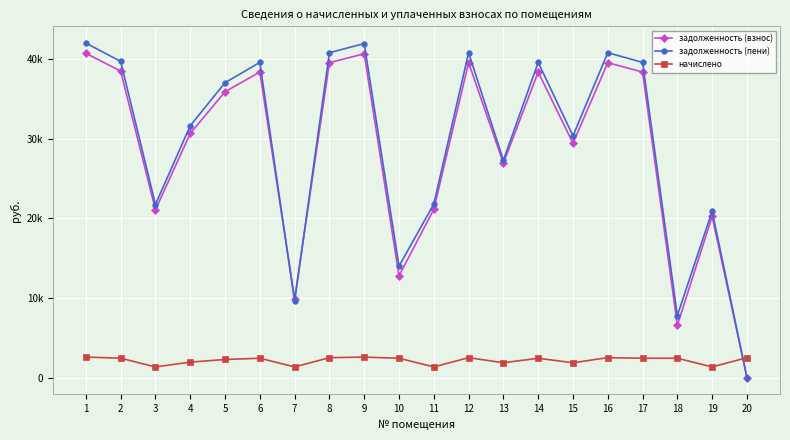

The задолженность (пени) series shows 3333.2 at 10. True or false?

False